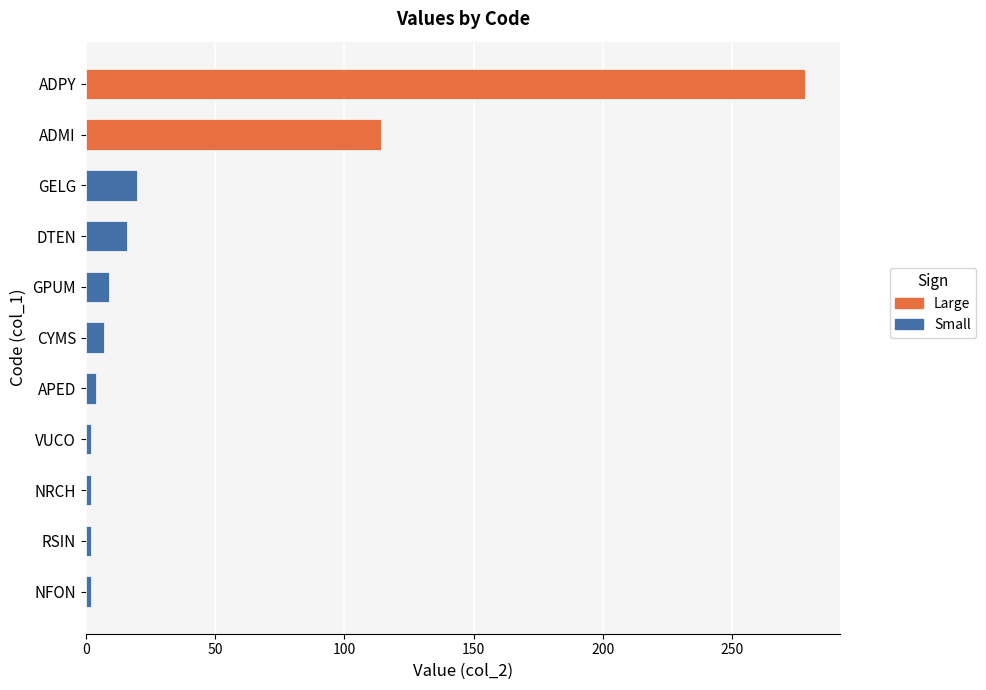

Reading bottom to top, what are all the values shown in this chart?

2	2	2	2	4	7	9	16	20	114	278